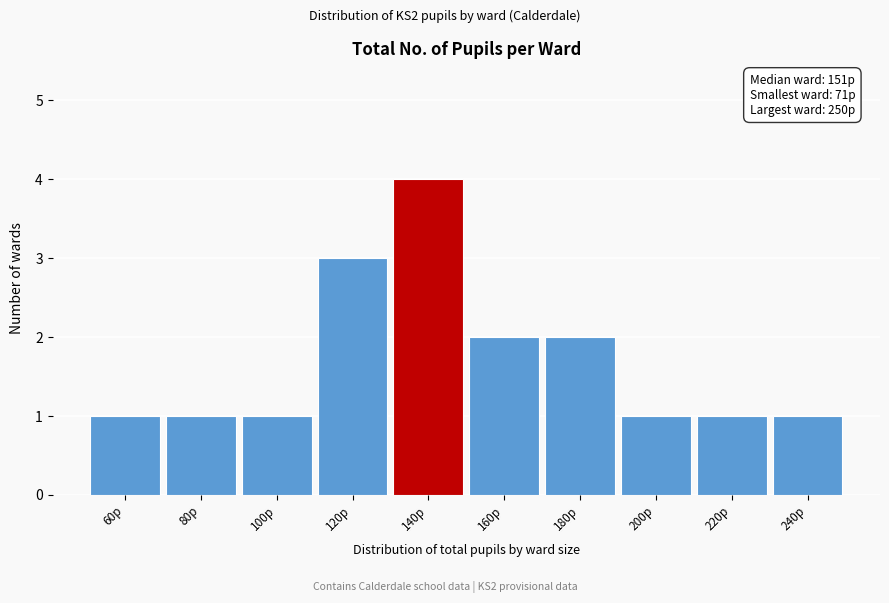

Reading left to right, extract all data points from this chart.

60p=1	80p=1	100p=1	120p=3	140p=4	160p=2	180p=2	200p=1	220p=1	240p=1